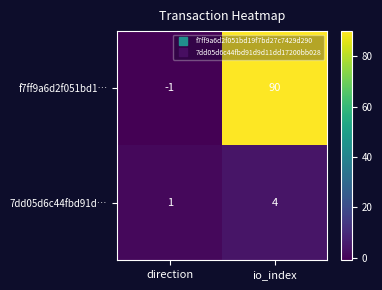

Which series has the widest spread of values?

f7ff9a6d2f051bd1…